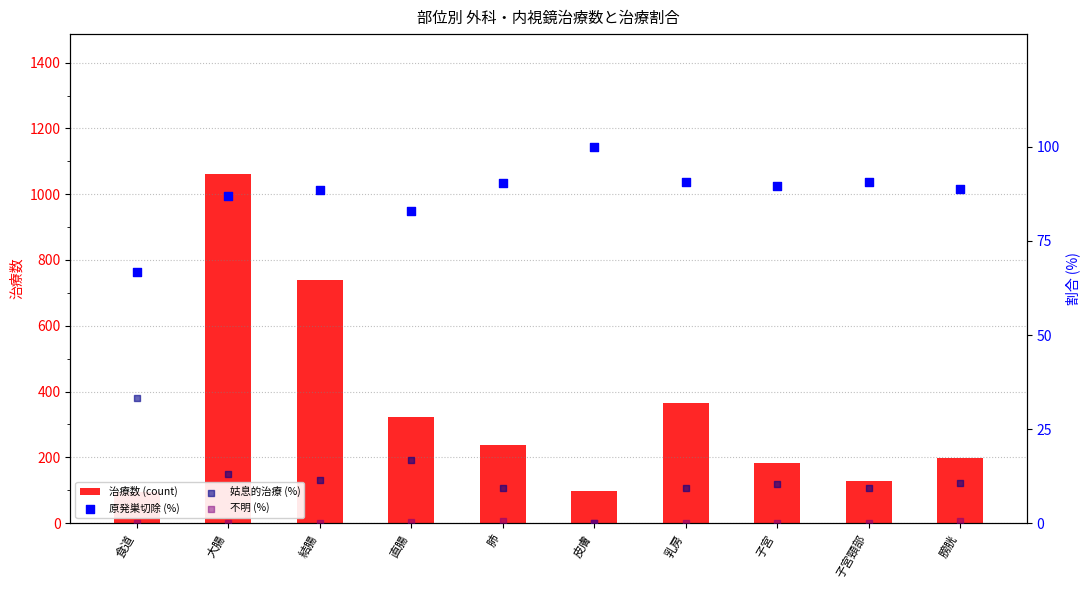

Is the value of 原発巣切除 (%) at 皮膚 greater than the value of 姑息的治療 (%) at 直腸?

Yes